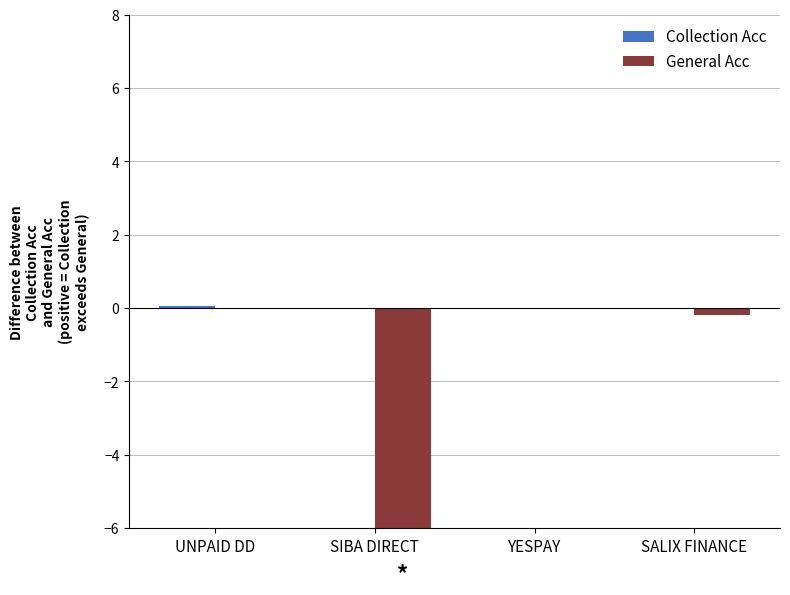

The Collection Acc series shows 0.0 at SALIX FINANCE. True or false?

True